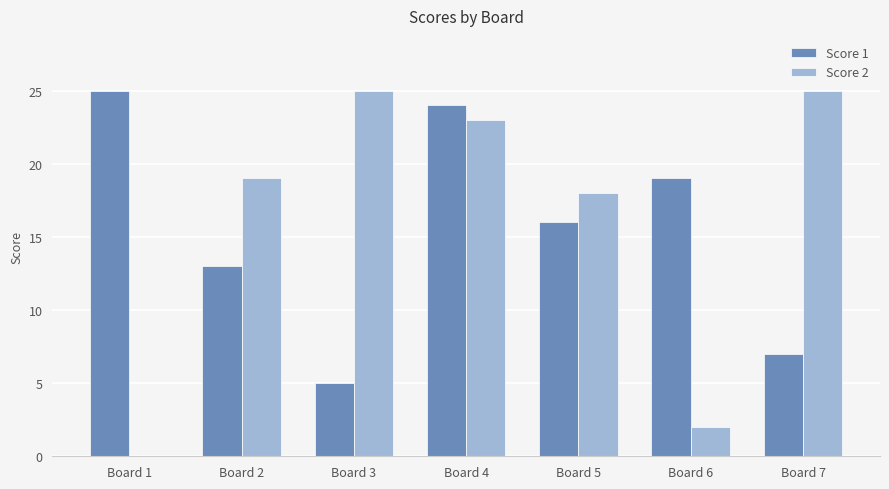

At which category is the sum across all series the highest?

Board 4